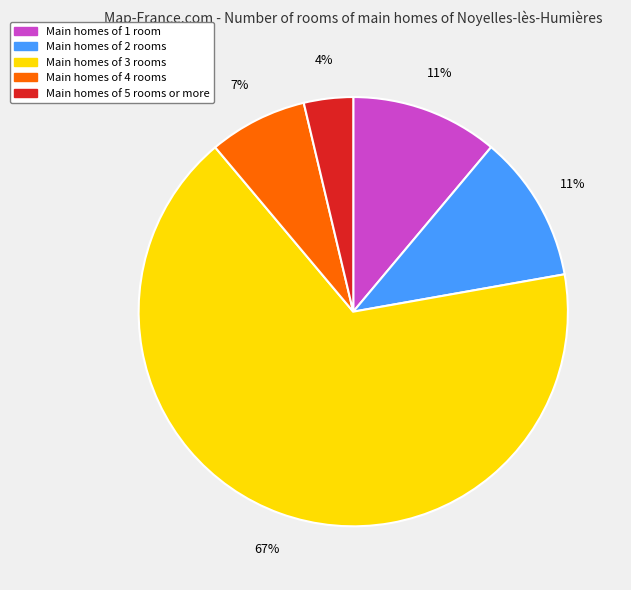

Between Main homes of 1 room and Main homes of 3 rooms, which is larger?

Main homes of 3 rooms